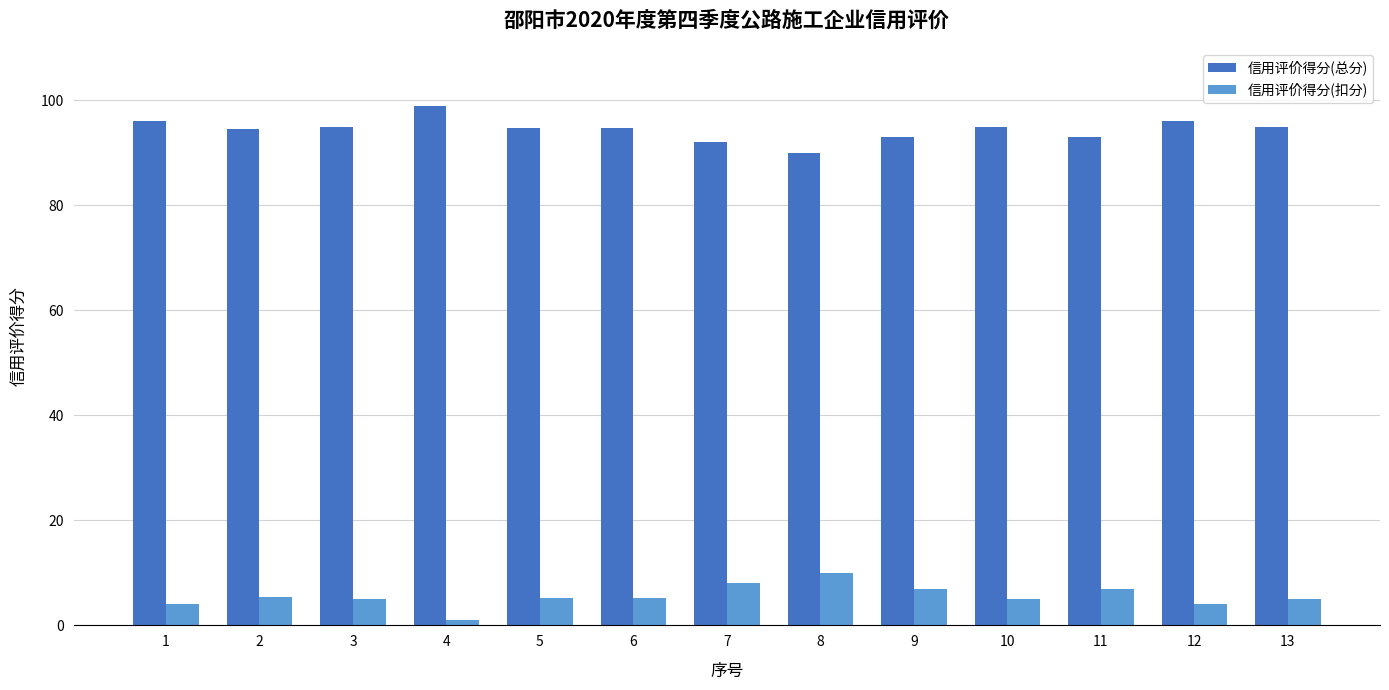

What is the spread (max minus min) of values at 10?

90.0